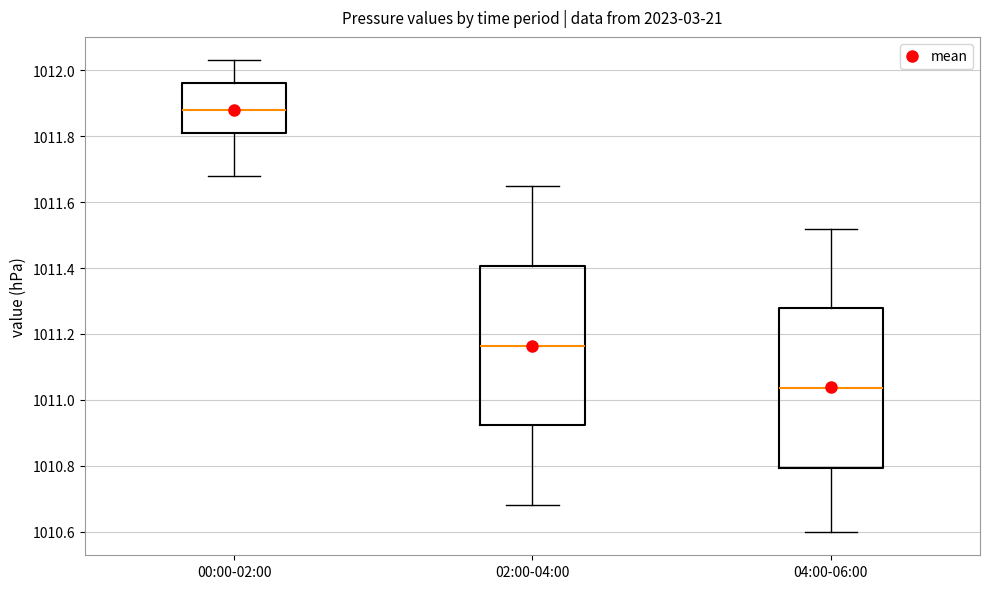

Which box has the highest median line?

00:00-02:00